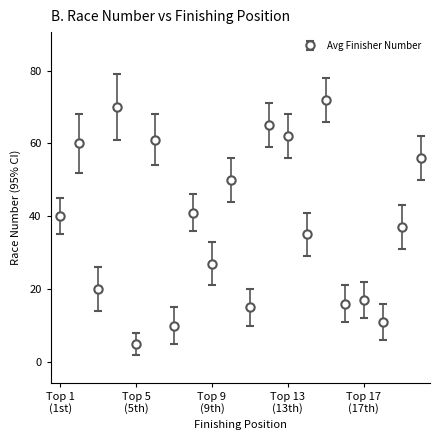

True or false: the data has more than 2 interior local peaks.

True